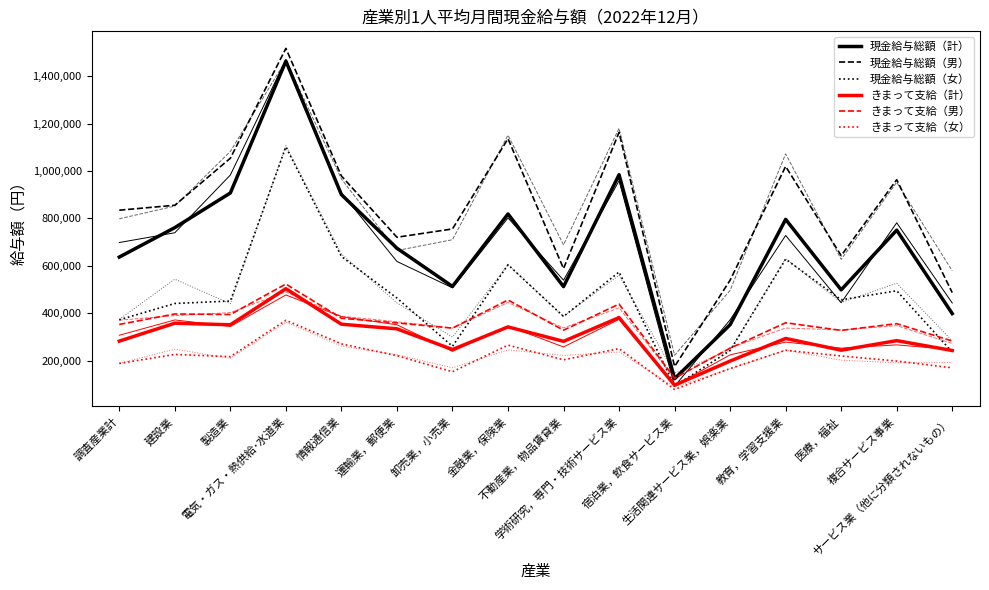

The value of きまって支給（男） at 金融業，保険業 is 455587. True or false?

True